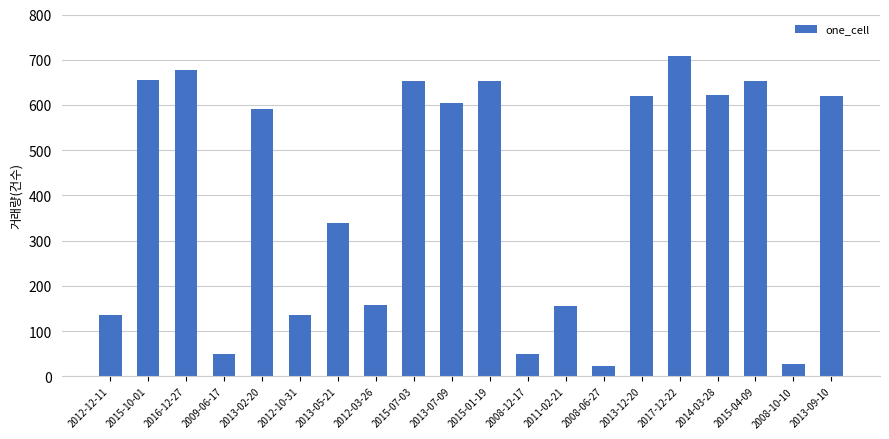

What is the difference between the maximum and minimum values?

687